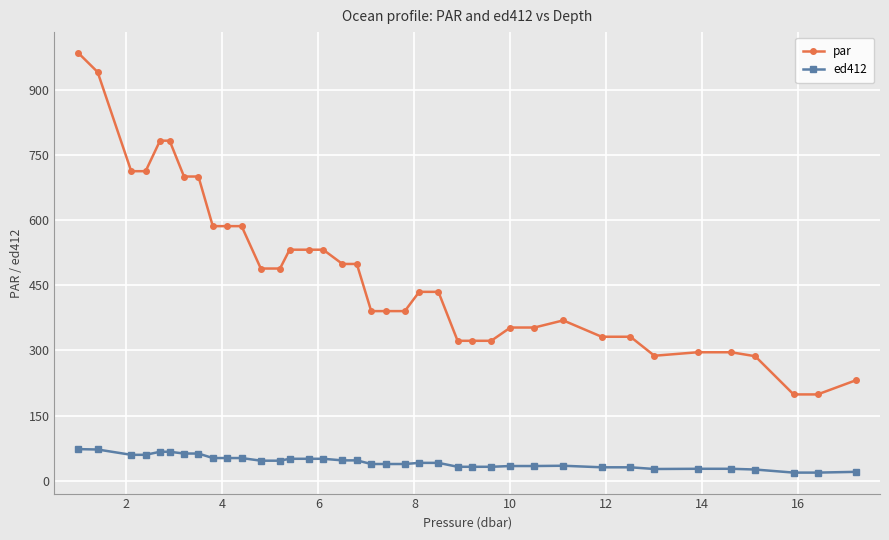

Does the chart have visible grid lines?

Yes